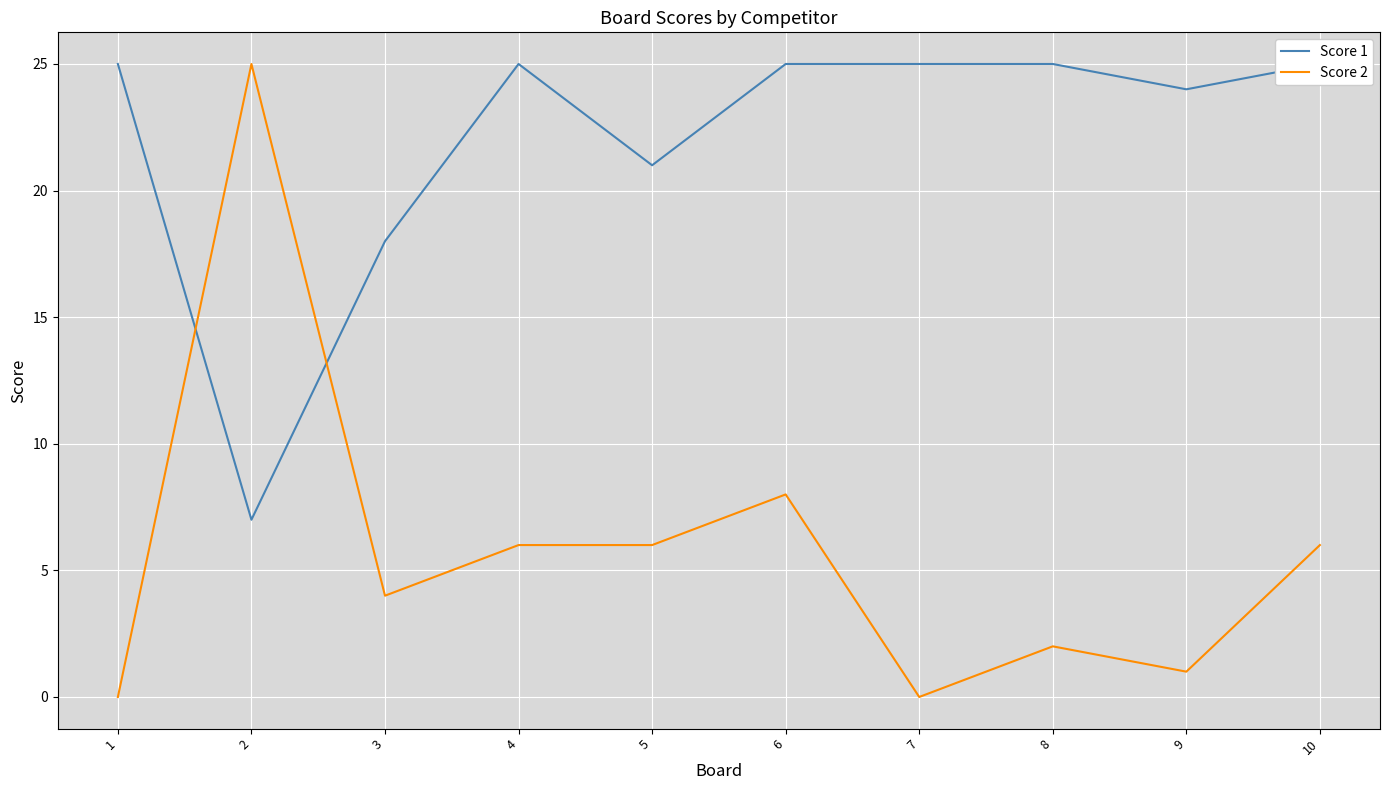

List the series in order of their peak value, highest first.

Score 1, Score 2